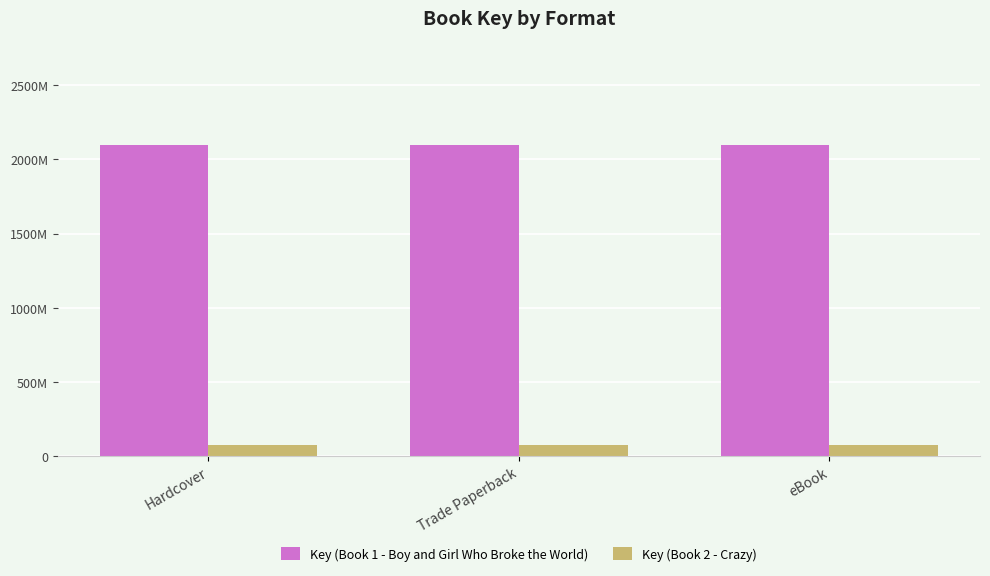

What is the sum of all Key (Book 2 - Crazy) values?

221939160